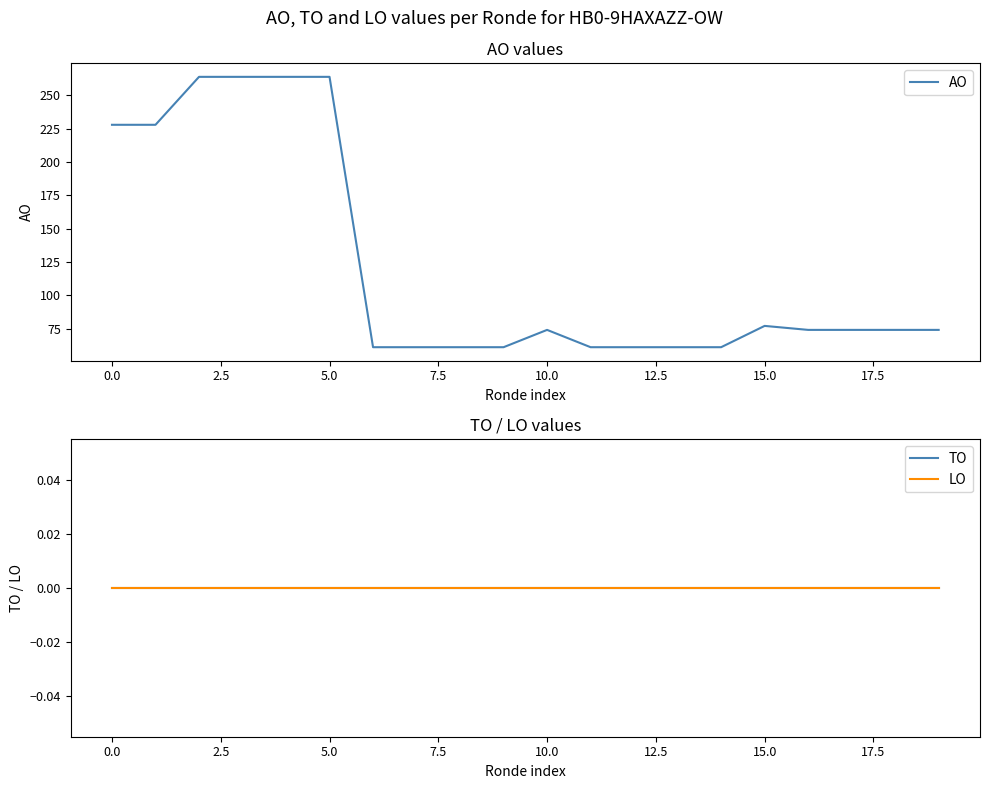

Does the chart have visible grid lines?

No